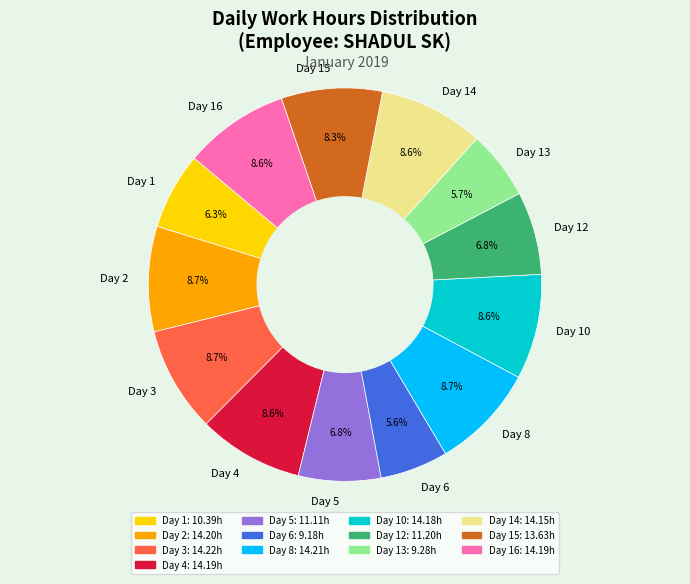

The Day 2 slice represents 9% of the pie. True or false?

True